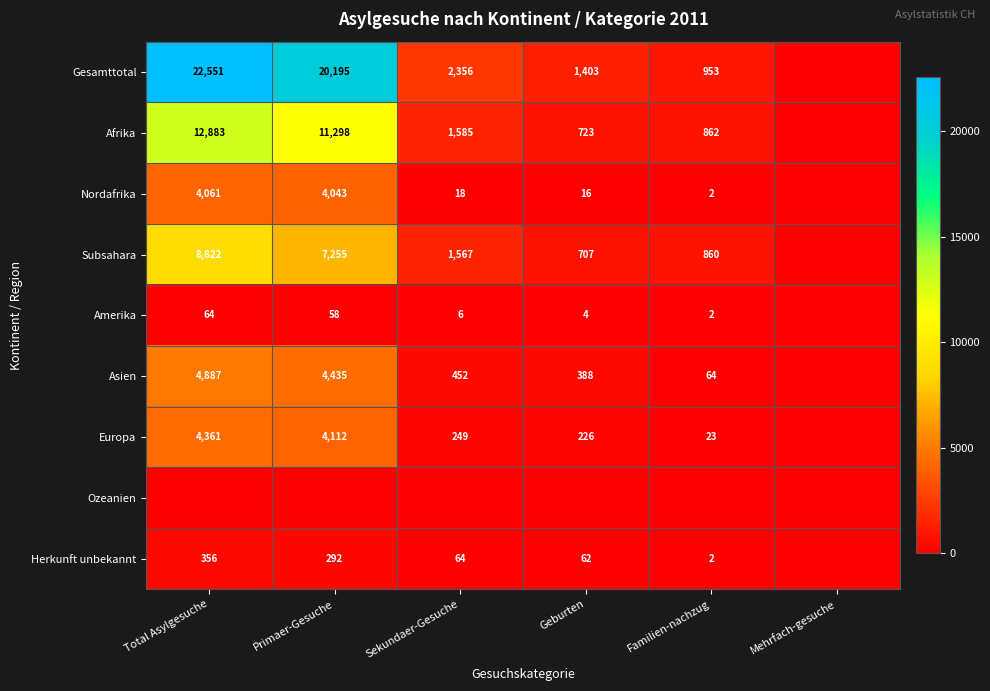

Is the value of Nordafrika at Total Asylgesuche greater than the value of Europa at Total Asylgesuche?

No